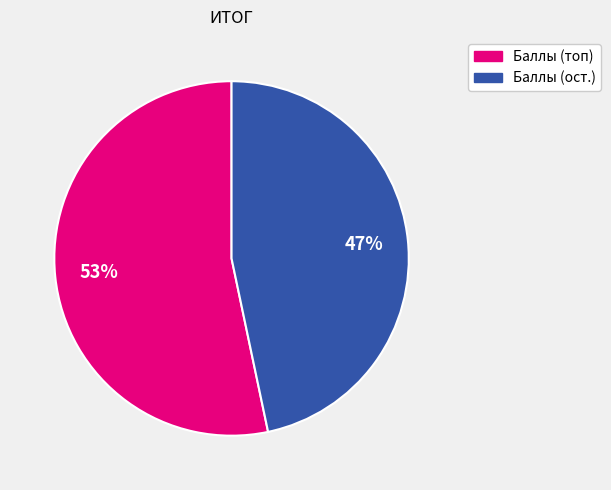

Is there a majority slice in this chart?

Yes